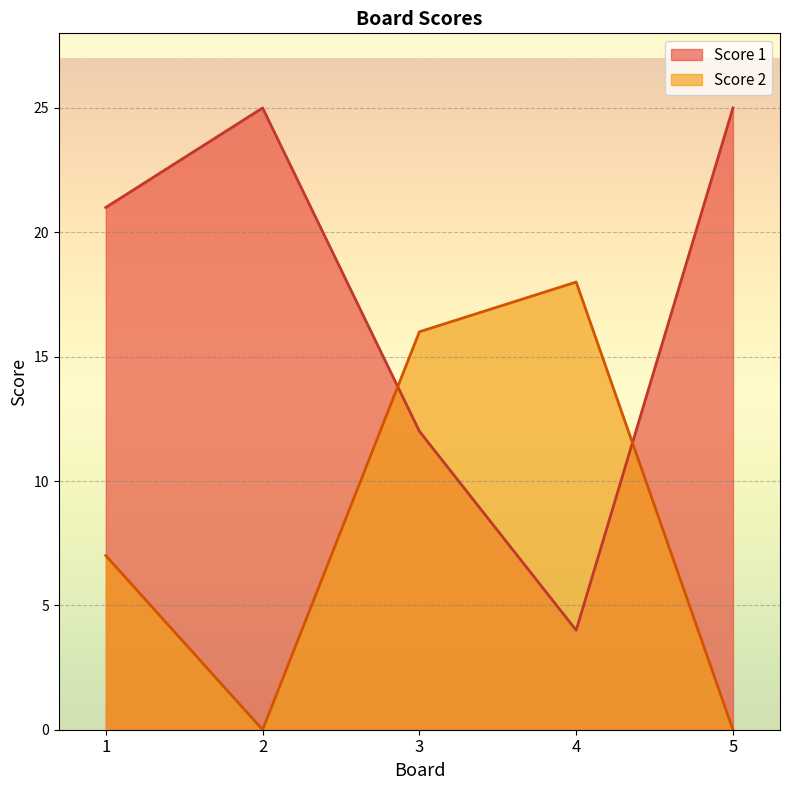

At 4, list the series in order from smallest to largest.

Score 1, Score 2